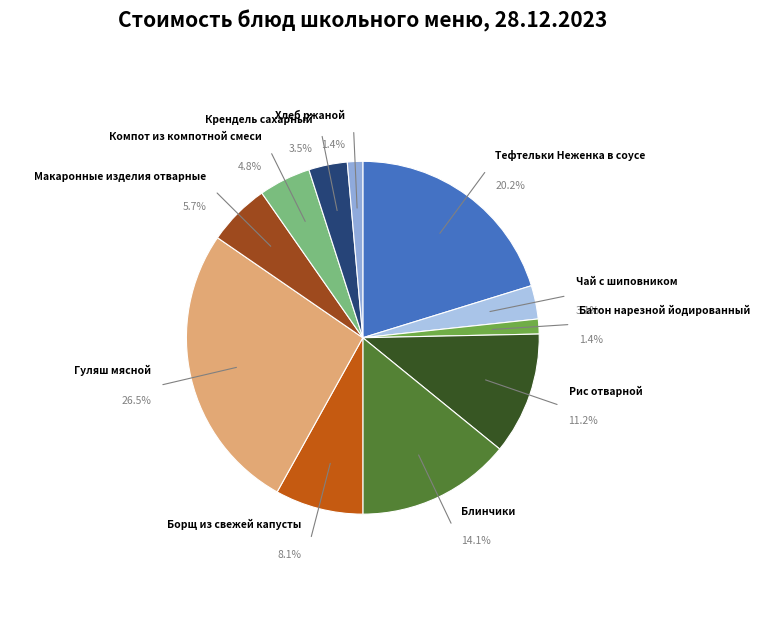

True or false: Макаронные изделия отварные accounts for 1% of the total.

False